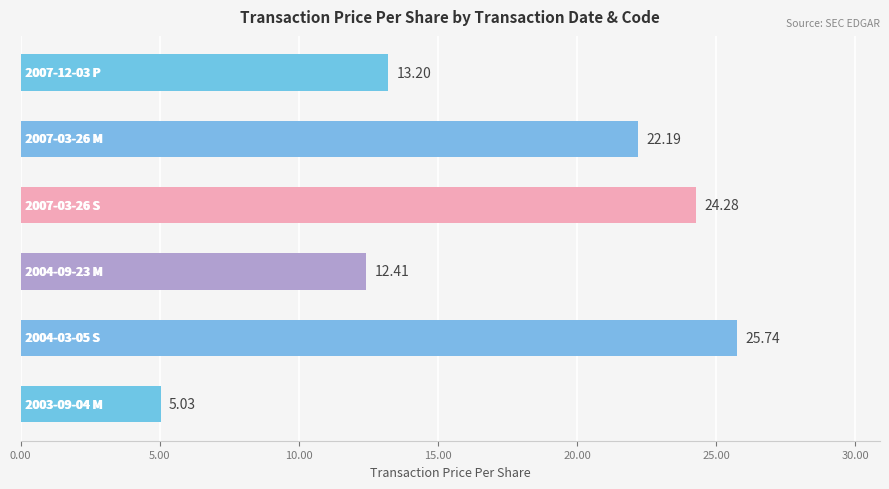

What is the average value?

17.1